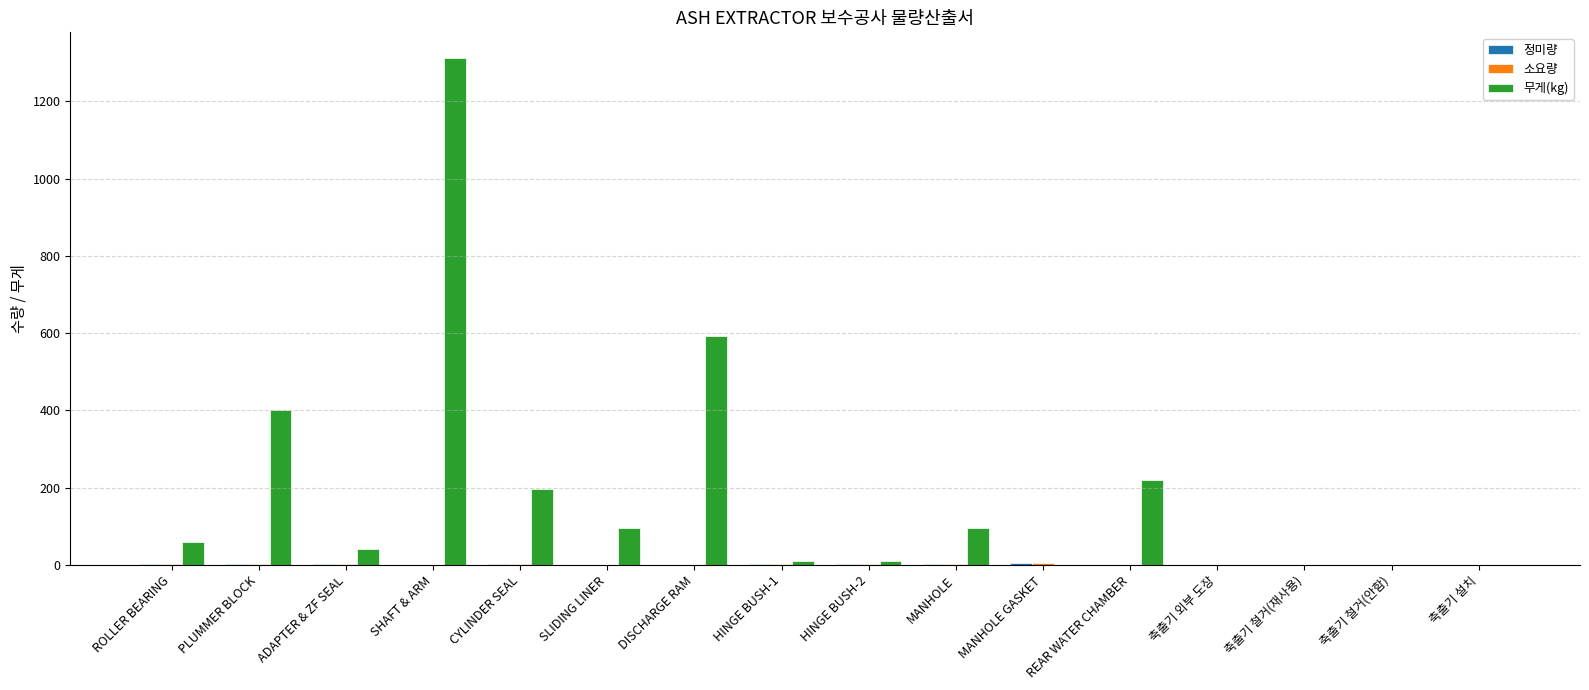

Which category has the highest value across all series?

SHAFT & ARM